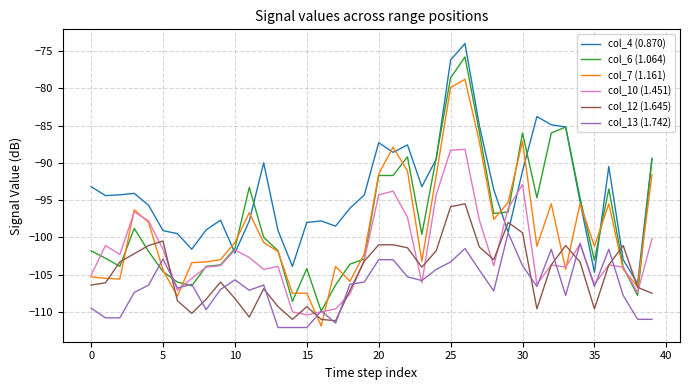

Which series has the largest total across all categories?

col_4 (0.870)